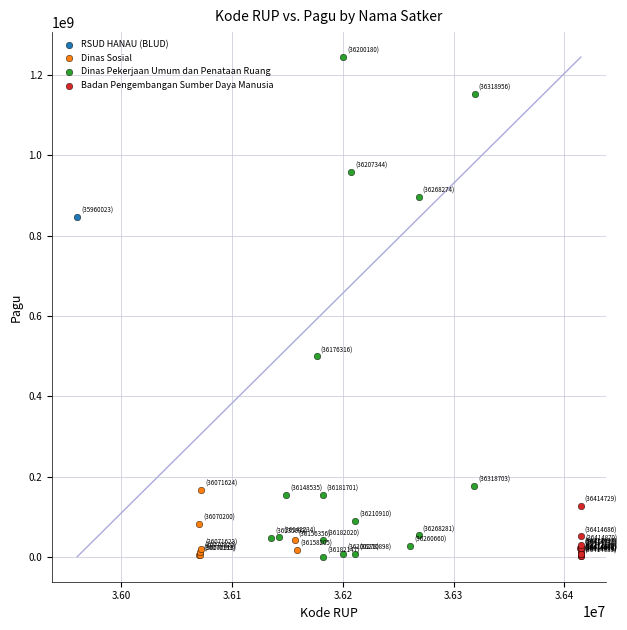

What are all the series names shown in the legend?

RSUD HANAU (BLUD), Dinas Sosial, Dinas Pekerjaan Umum dan Penataan Ruang, Badan Pengembangan Sumber Daya Manusia